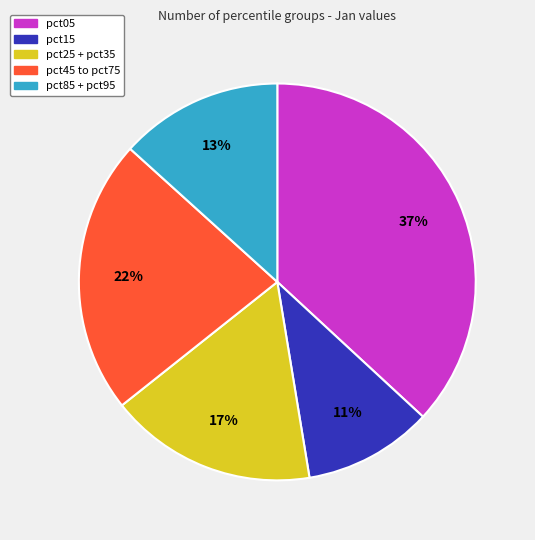

True or false: pct85 + pct95 accounts for 13% of the total.

True